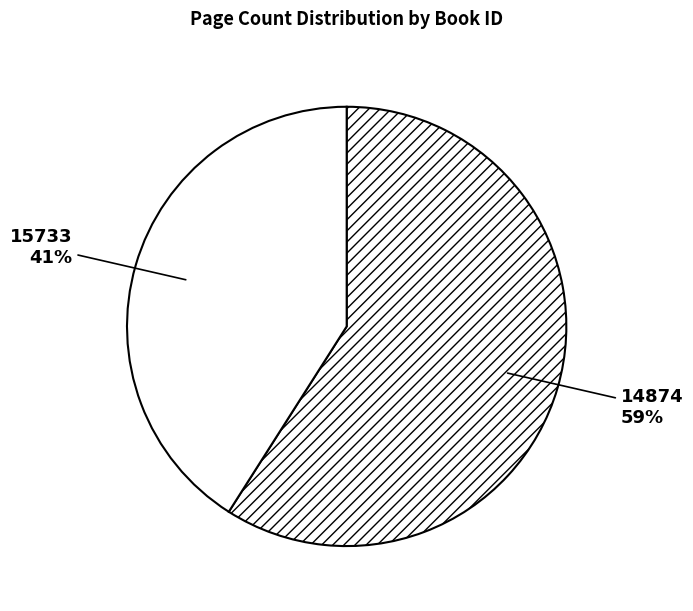

To the nearest percent, what is the difference between the largest and smallest slice percentages?

18%